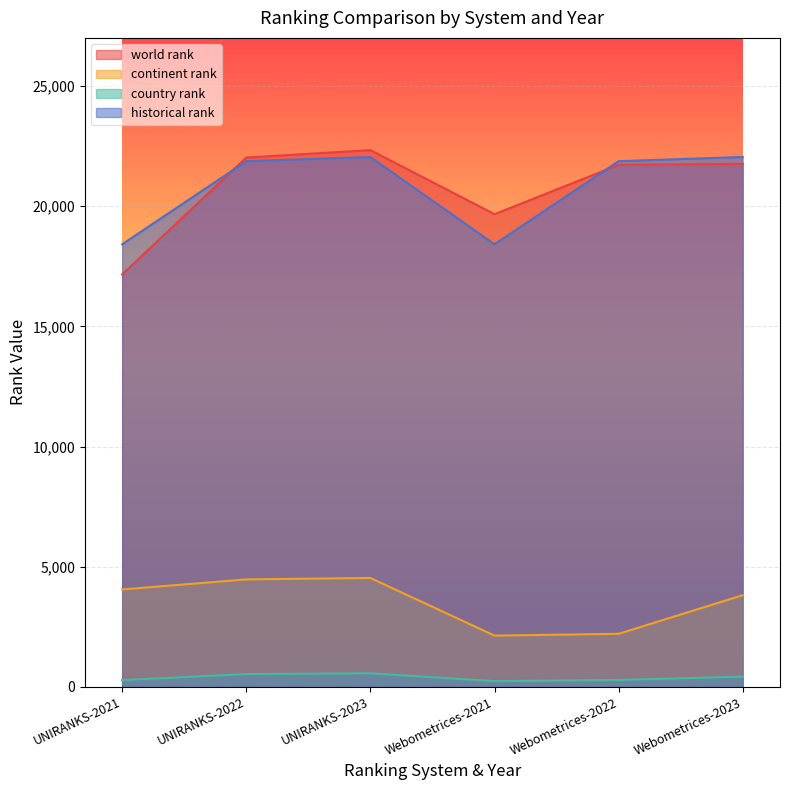

Reading left to right, extract all data points from this chart.

world rank: 17161.0	22022.0	22331.0	19667.0	21721.0	21760.0
continent rank: 4054.0	4473.0	4532.0	2134.0	2209.0	3816.0
country rank: 283.0	534.0	566.0	240.0	290.0	428.0
historical rank: 18414.0	21871.5	22045.5	18414.0	21871.5	22045.5